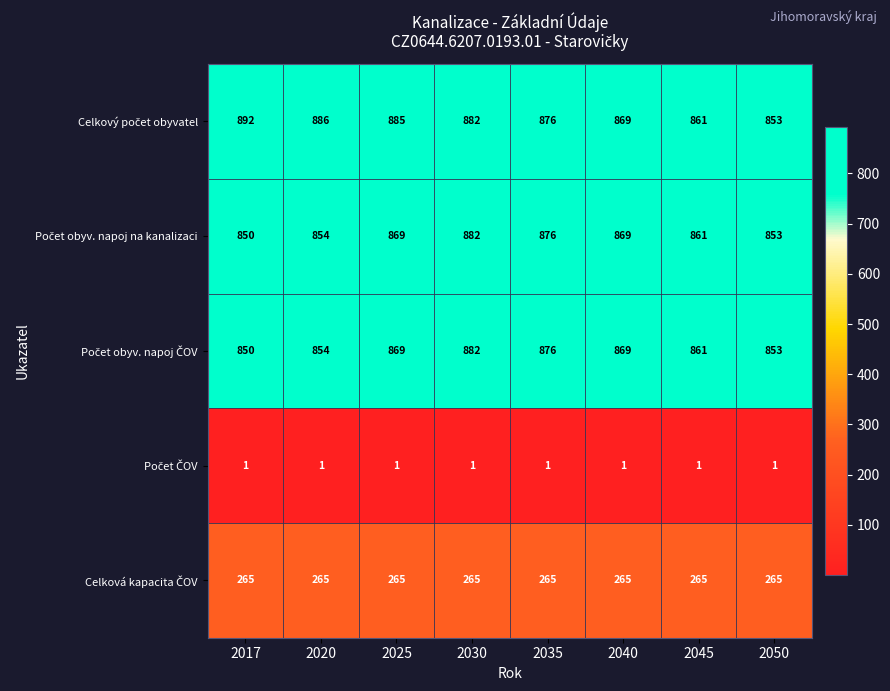

What is the total value across all series at 2045?

2849